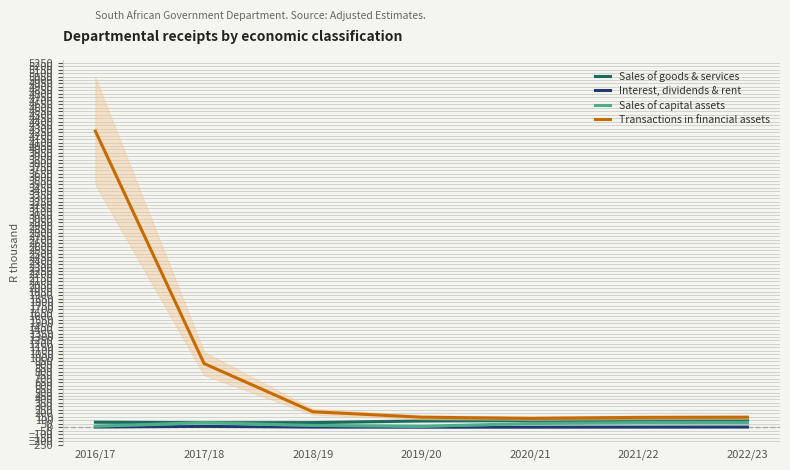

What is the minimum value shown in the chart?

1.7